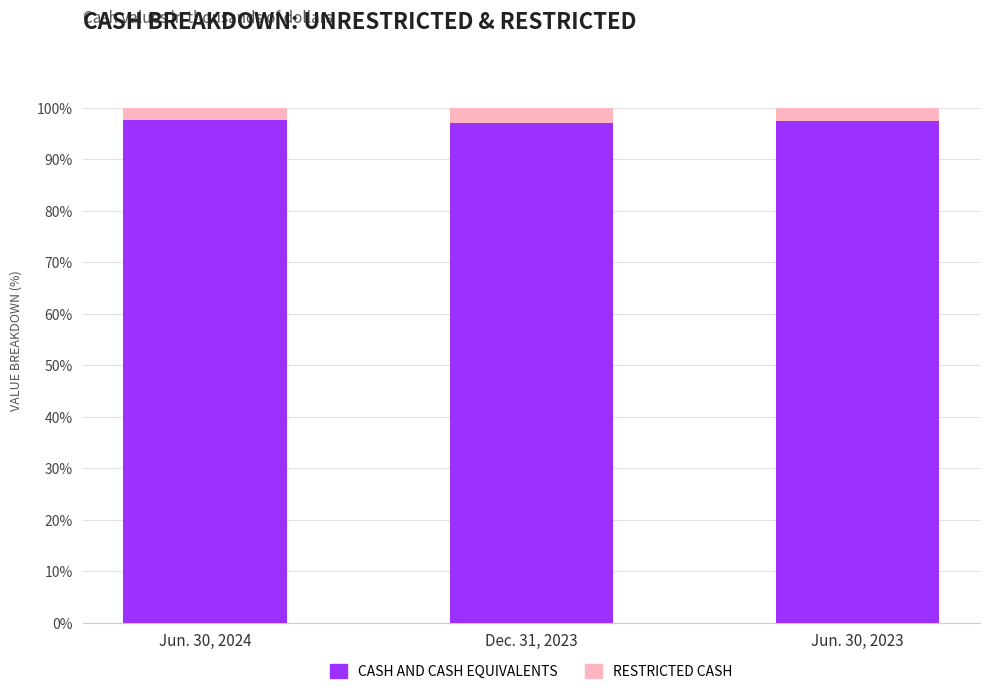

What is the total value across all series at Jun. 30, 2023?

100.0